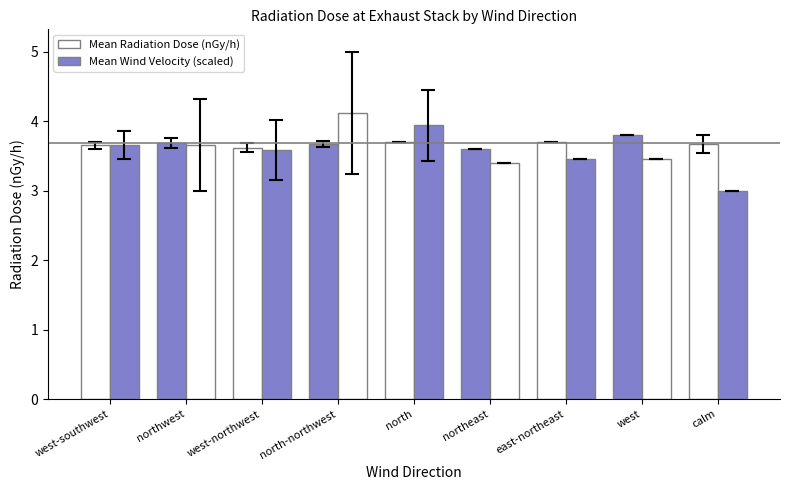

Which series has the largest total across all categories?

Mean Radiation Dose (nGy/h)